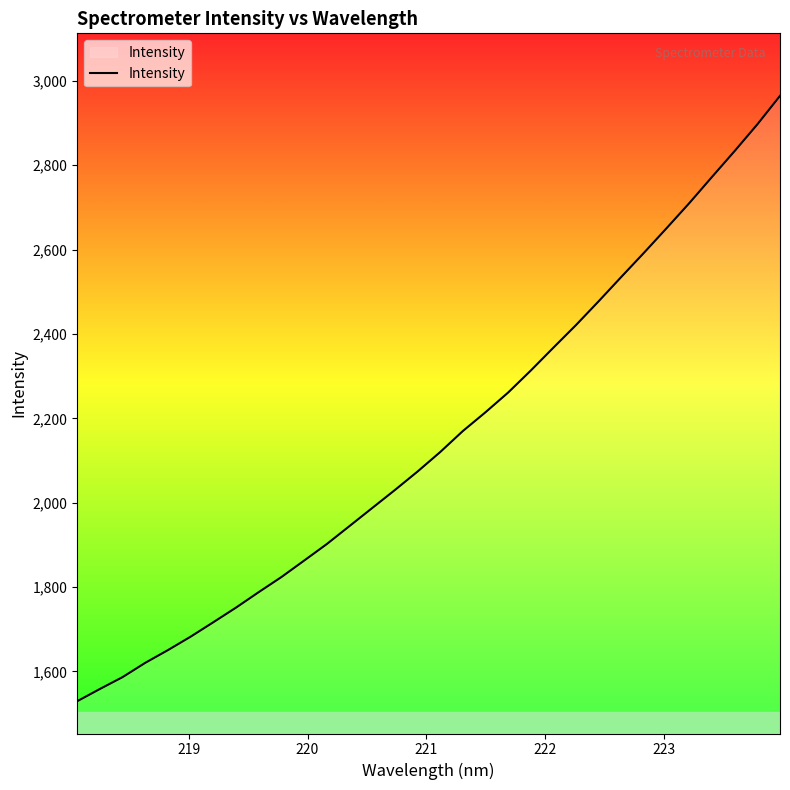

How many categories are shown in the chart?

32